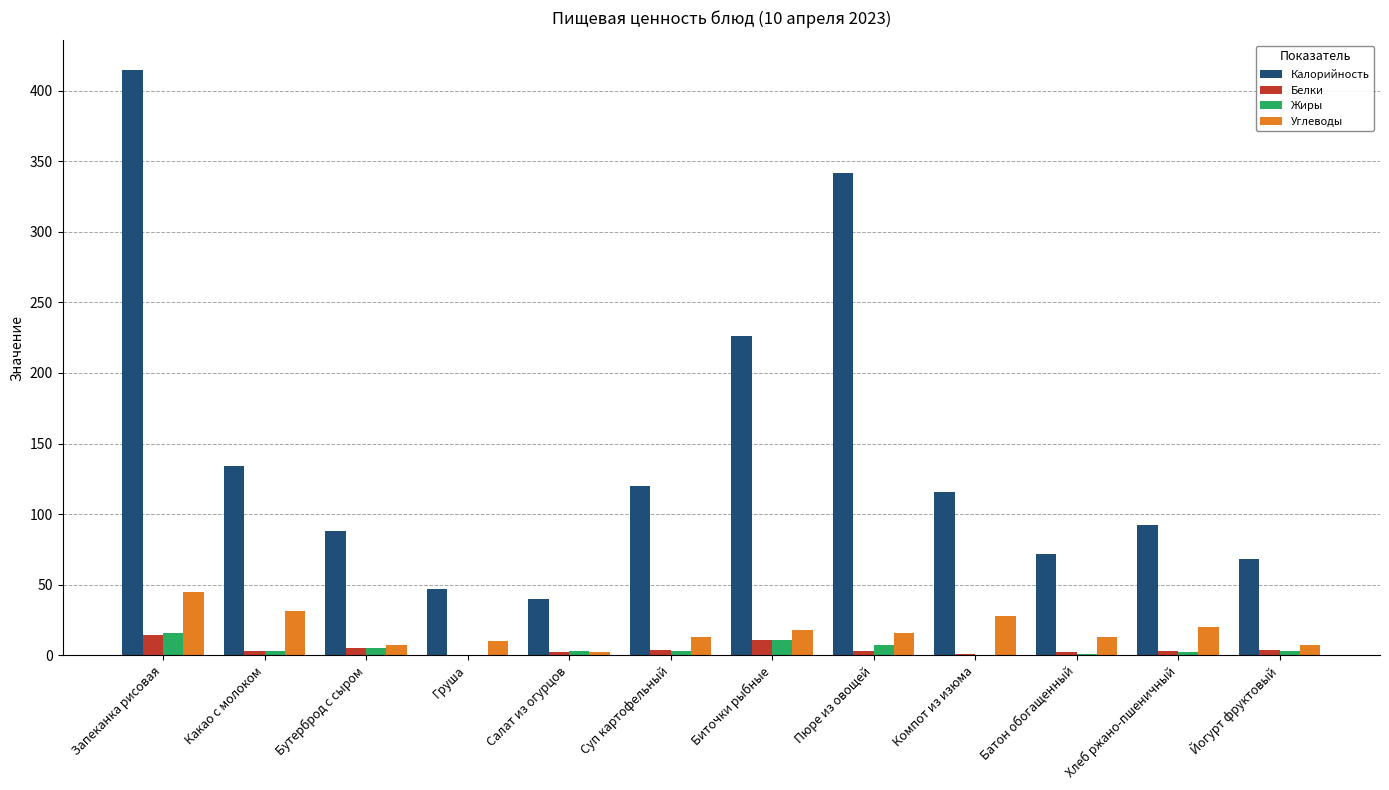

Which series has the largest total across all categories?

Калорийность